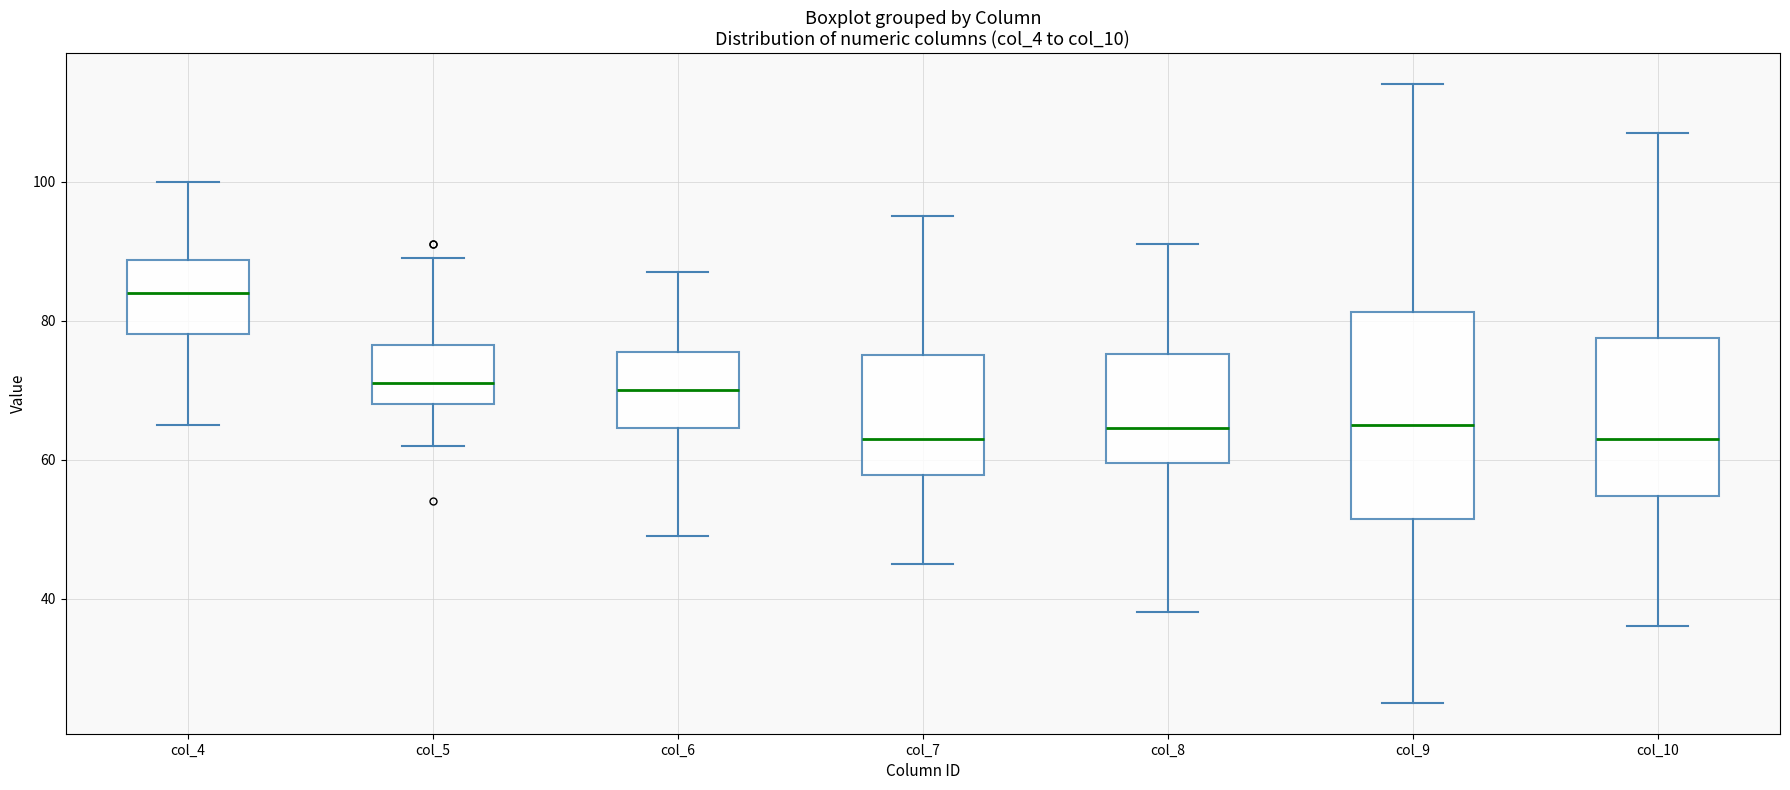

Where does the median line of the box for col_6 sit on the y-axis? The values are not printed on the chart, so give them approximately, as read against the axis.

70